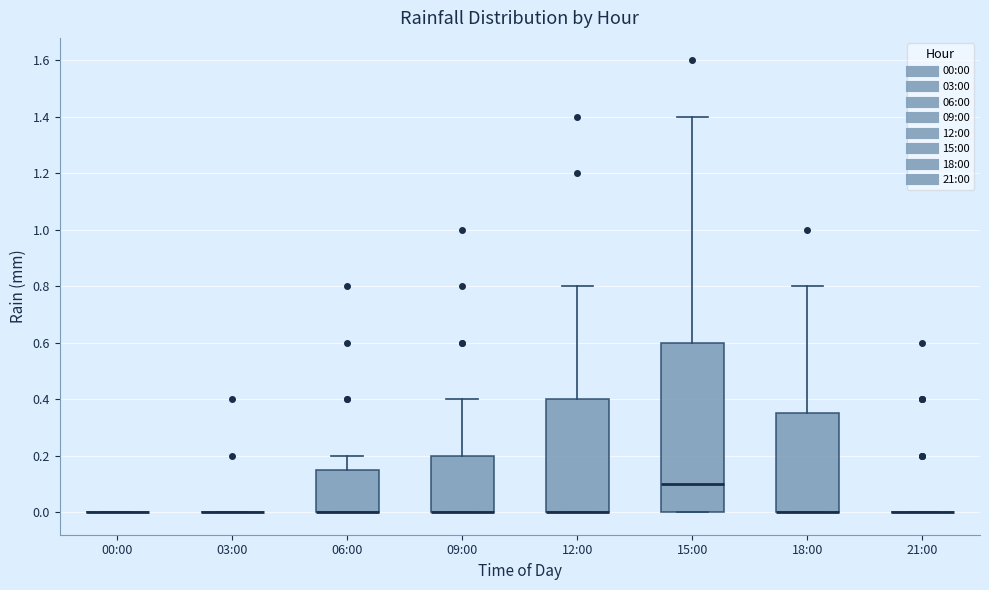

Reading left to right, transcribe this box plot: for each box, give where its median line is, the range the box spans, and where its two whiskers end, as read against the y-axis. The values are not printed on the chart, so give them approximately, as read against the axis.

00:00: box collapsed to a line at 0.00, whiskers 0.00 to 0.00
03:00: box collapsed to a line at 0.00, whiskers 0.00 to 0.00
06:00: median 0.00 (drawn on the box's lower edge), box 0.00 to 0.16, whiskers 0.00 to 0.20
09:00: median 0.00 (drawn on the box's lower edge), box 0.00 to 0.20, whiskers 0.00 to 0.40
12:00: median 0.00 (drawn on the box's lower edge), box 0.00 to 0.40, whiskers 0.00 to 0.80
15:00: median 0.10, box 0.00 to 0.60, whiskers 0.00 to 1.40
18:00: median 0.00 (drawn on the box's lower edge), box 0.00 to 0.36, whiskers 0.00 to 0.80
21:00: box collapsed to a line at 0.00, whiskers 0.00 to 0.00